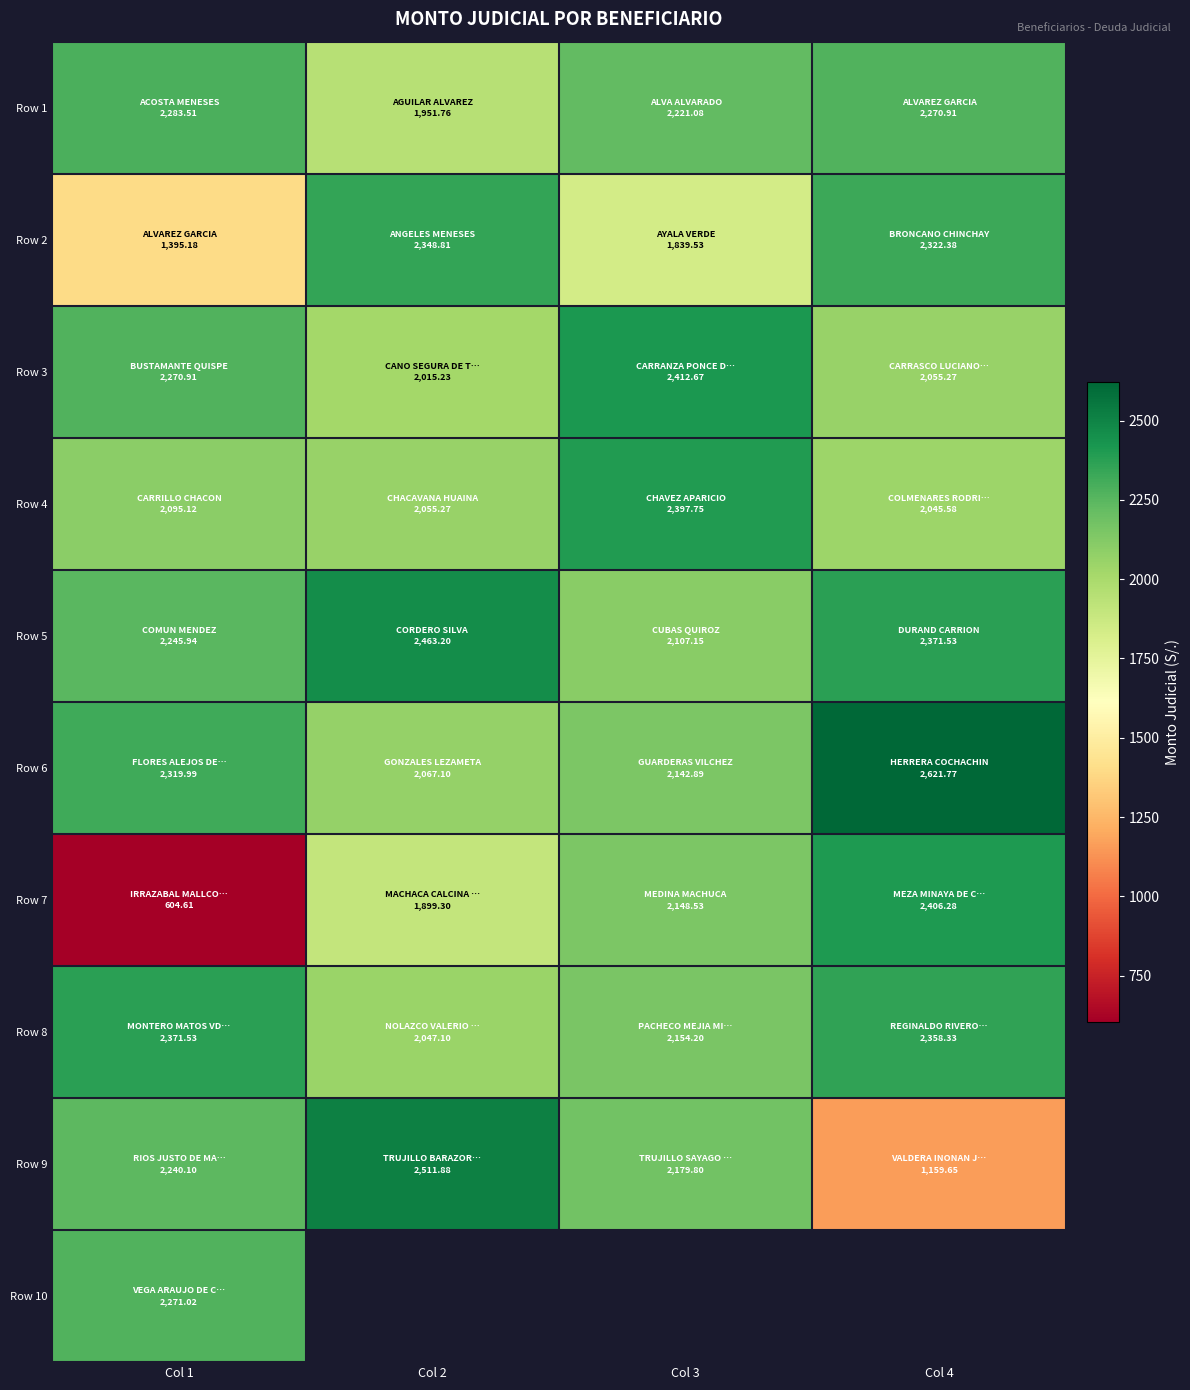

How many distinct data groups are displayed?

10